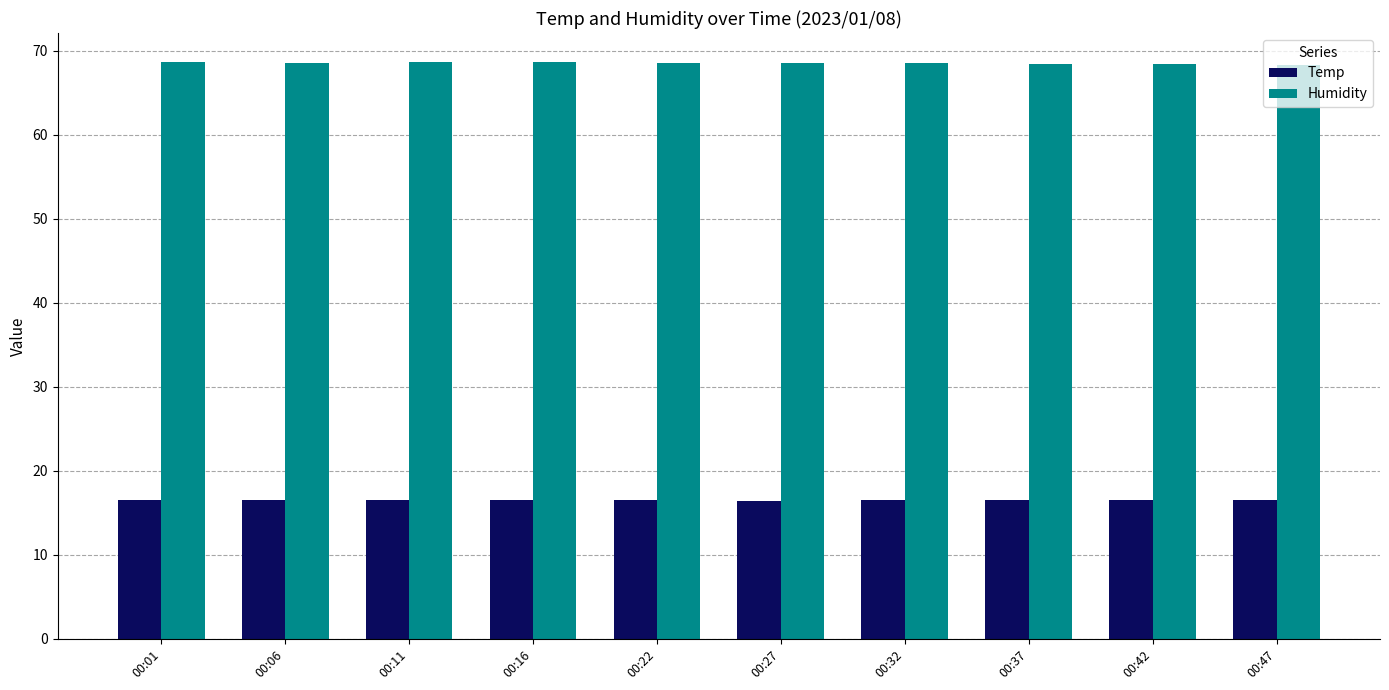

What is the spread (max minus min) of values at 00:37?

52.0